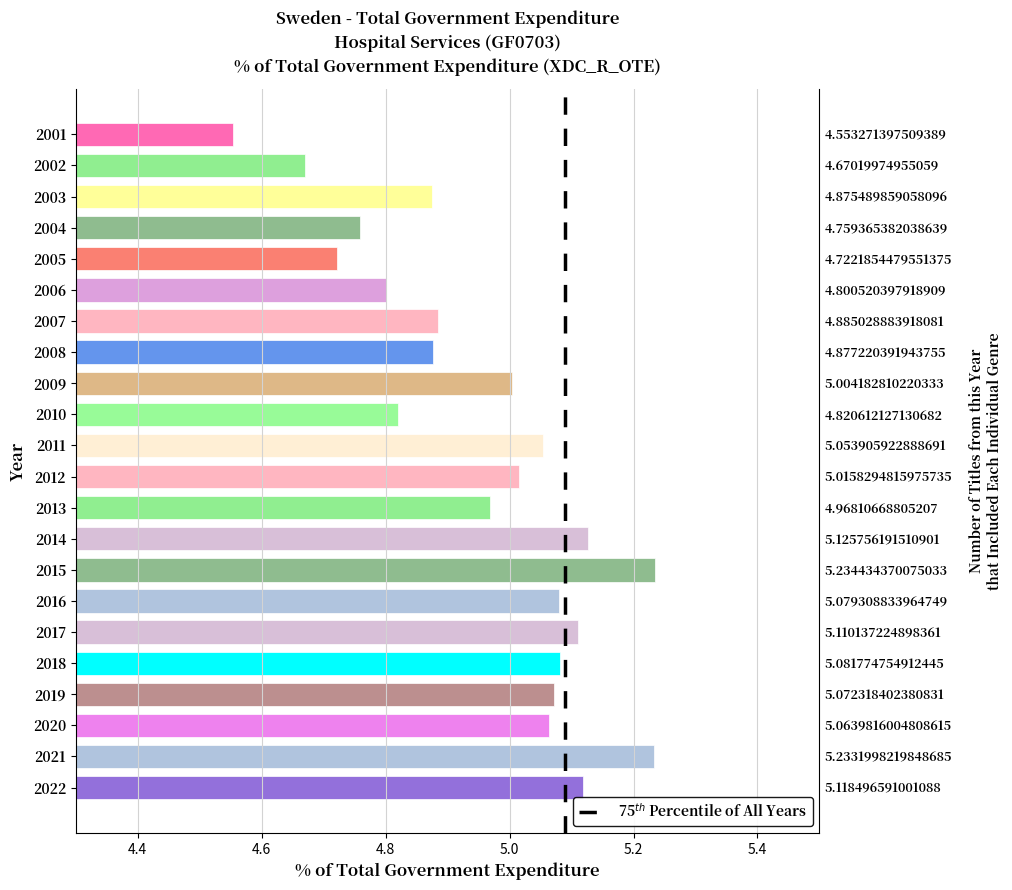

Count the number of data series in this chart.

1